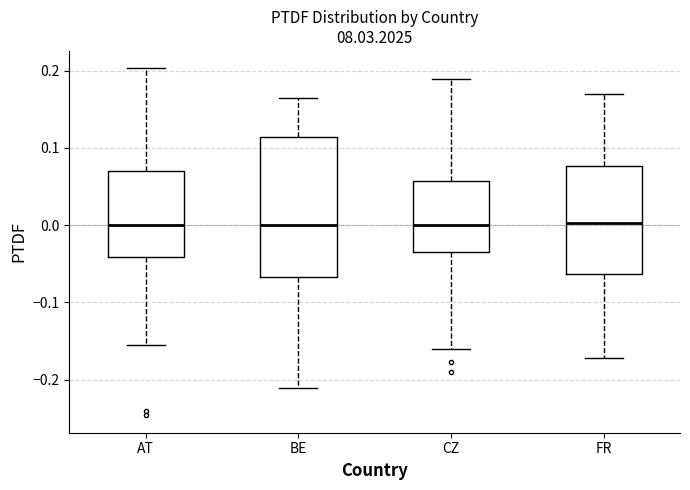

Comparing the boxes themselves (not the whiskers), which one is the tallest?

BE